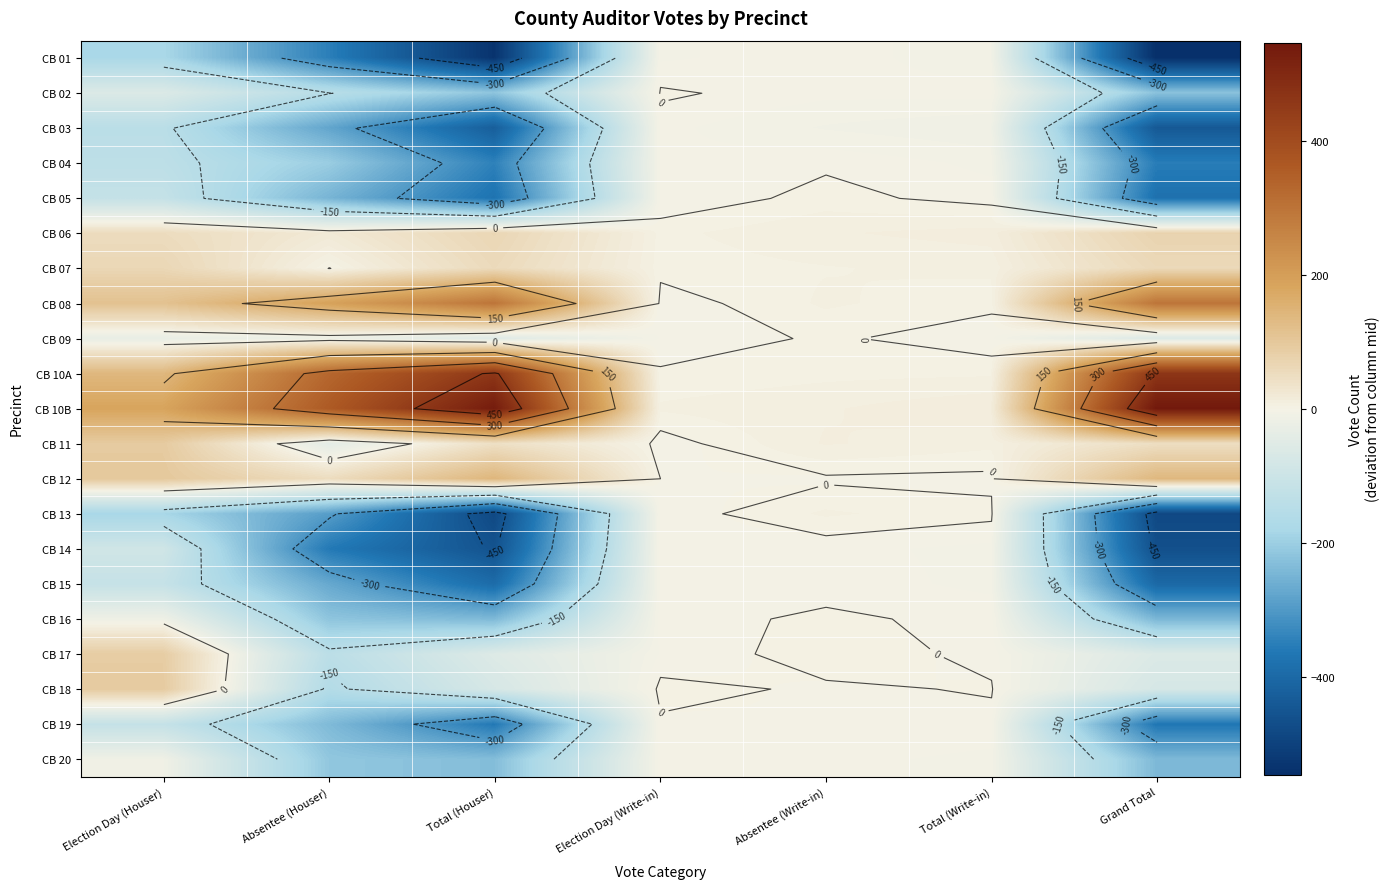

What is the difference between the maximum and minimum values in the CB 17 series?

227.0